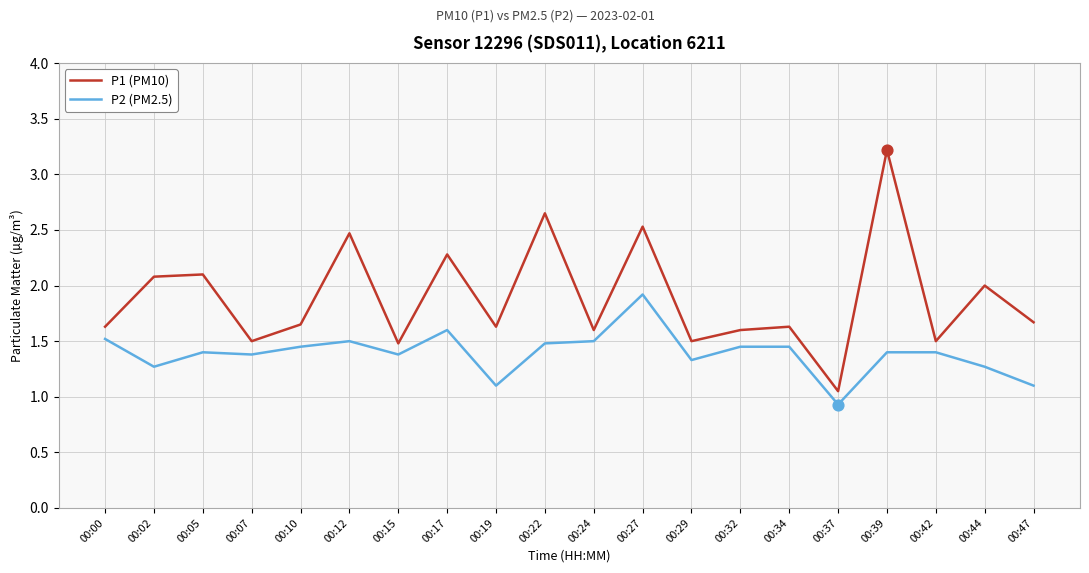

Is the value of P2 (PM2.5) at 00:05 greater than the value of P1 (PM10) at 00:27?

No